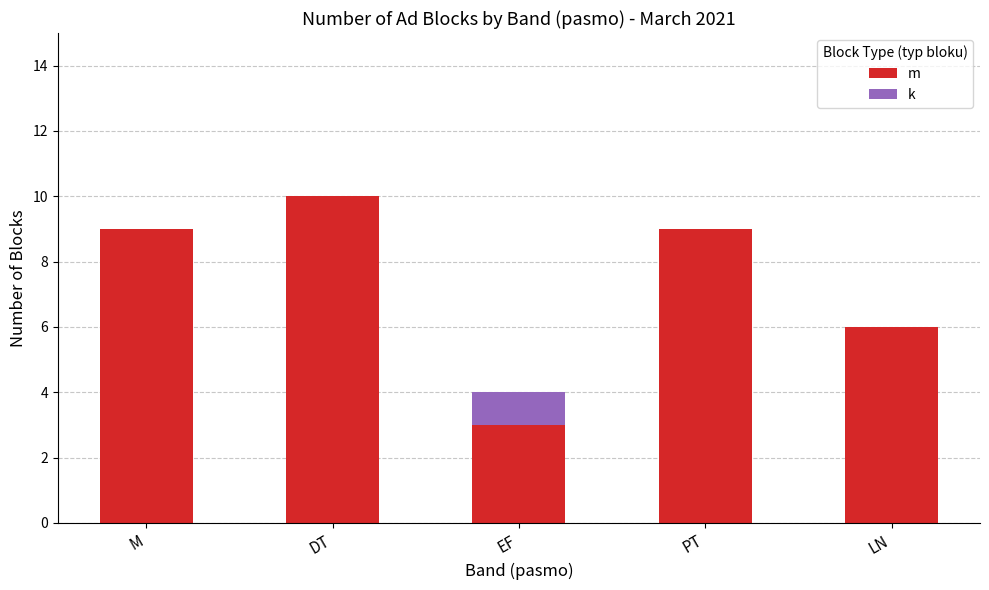

At which category is the sum across all series the highest?

DT